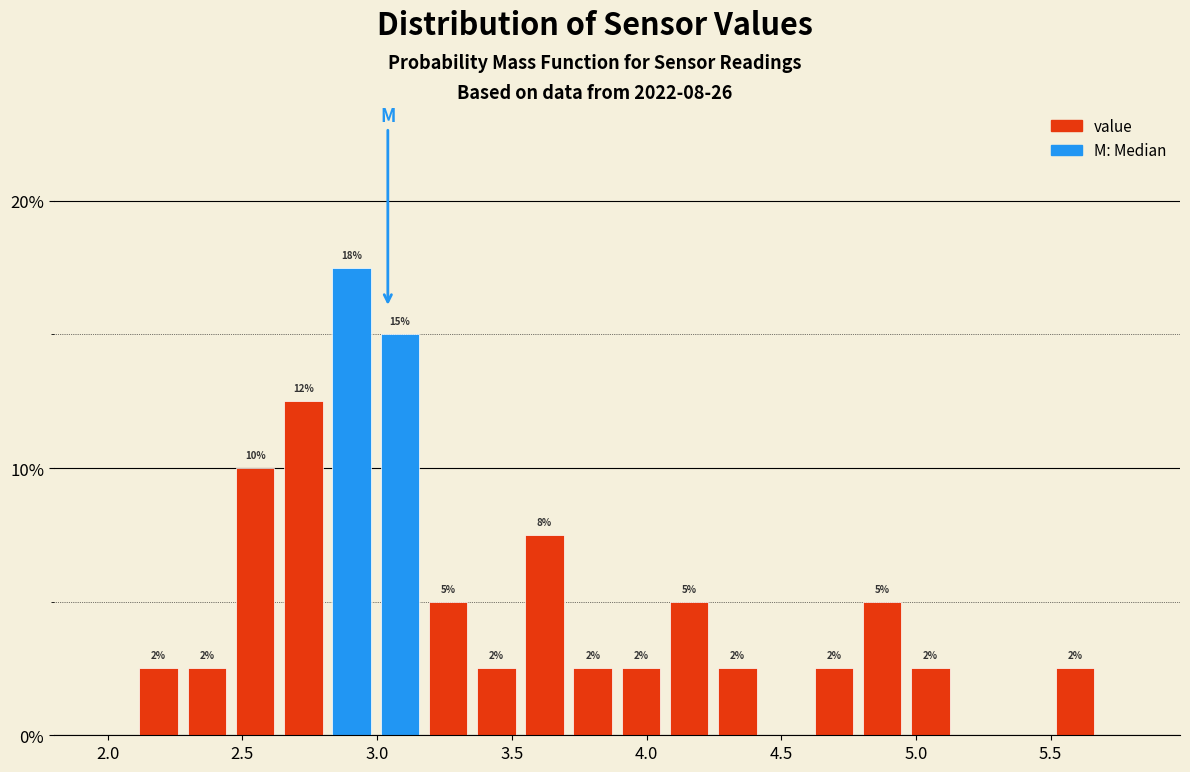

Around what value on the x-axis is the tallest bar? Give the approximate position of its centre, as read against the axis.

2.90